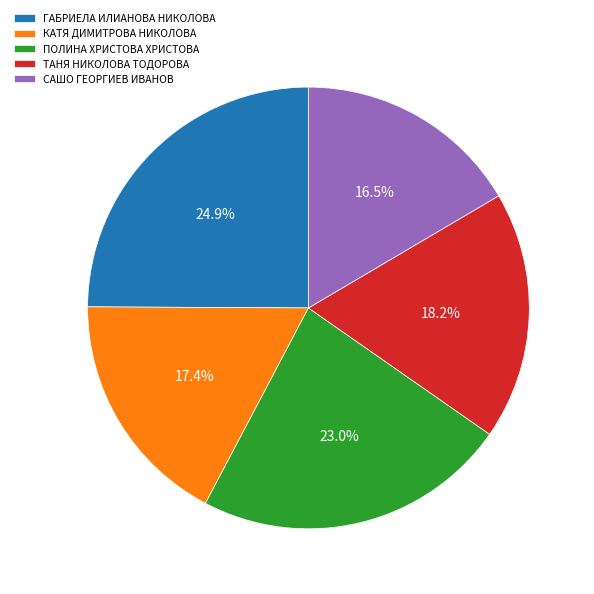

To the nearest percent, what portion does ГАБРИЕЛА ИЛИАНОВА НИКОЛОВА represent?

25%